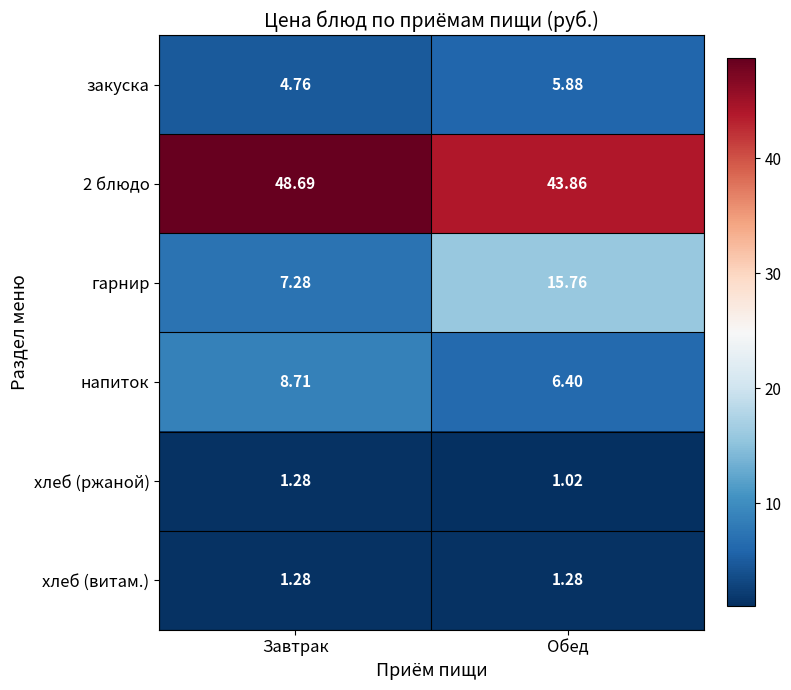

What is the difference between the highest and lowest values at Обед?

42.8